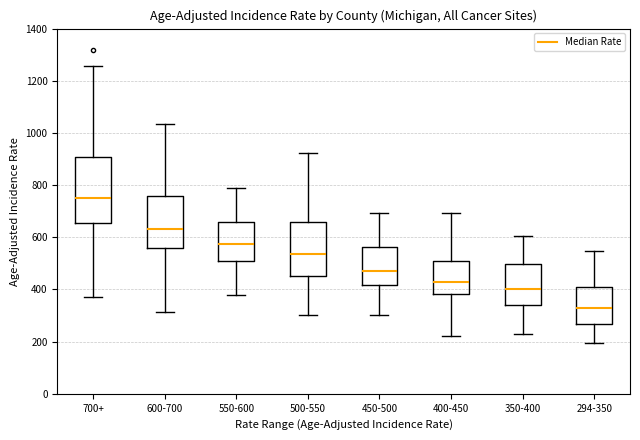

Where is the lower edge of the box for 400-450 on the y-axis? The values are not printed on the chart, so give them approximately, as read against the axis.

380